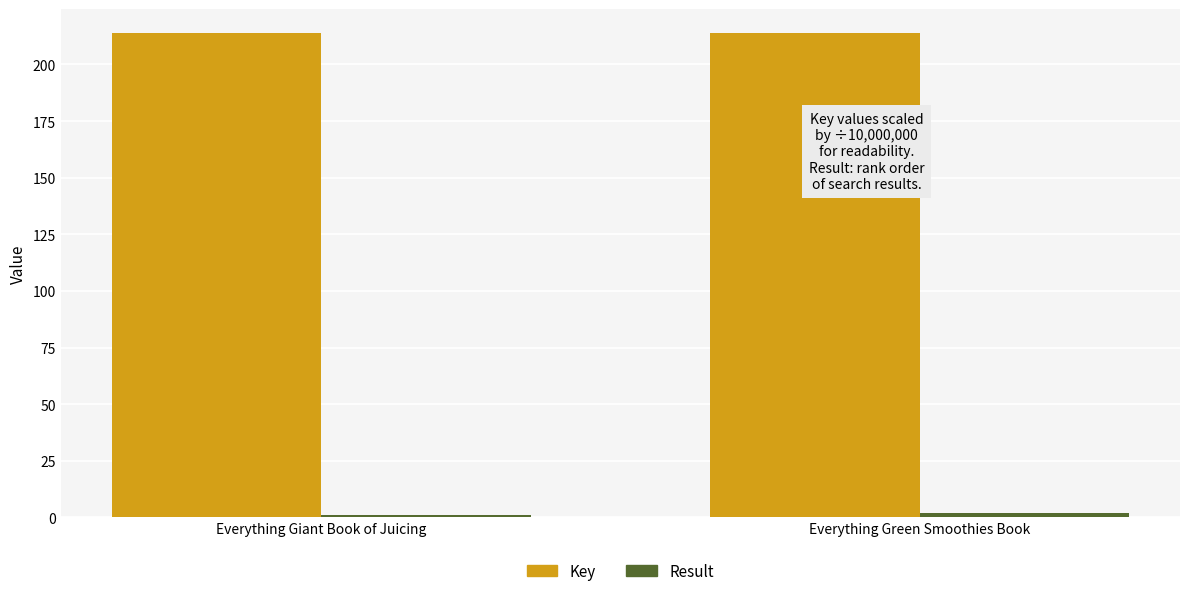

At how many categories does at least one series exceed 129?

2